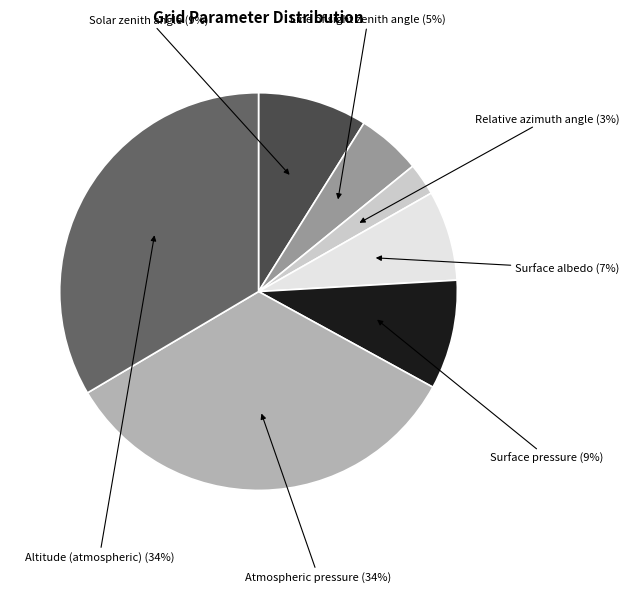

To the nearest percent, what is the difference between the largest and smallest slice percentages?

31%